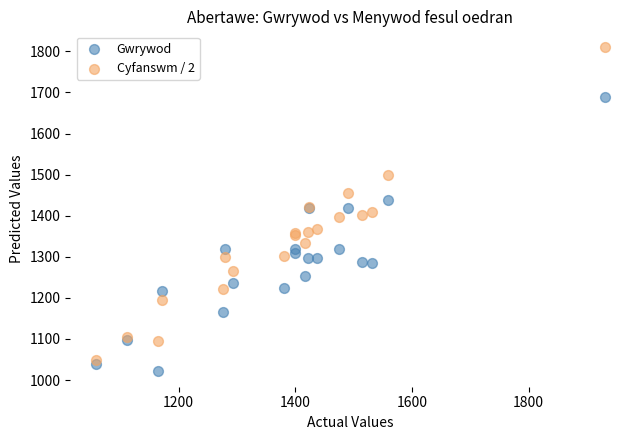

Which series contains the highest Y value?

Cyfanswm / 2